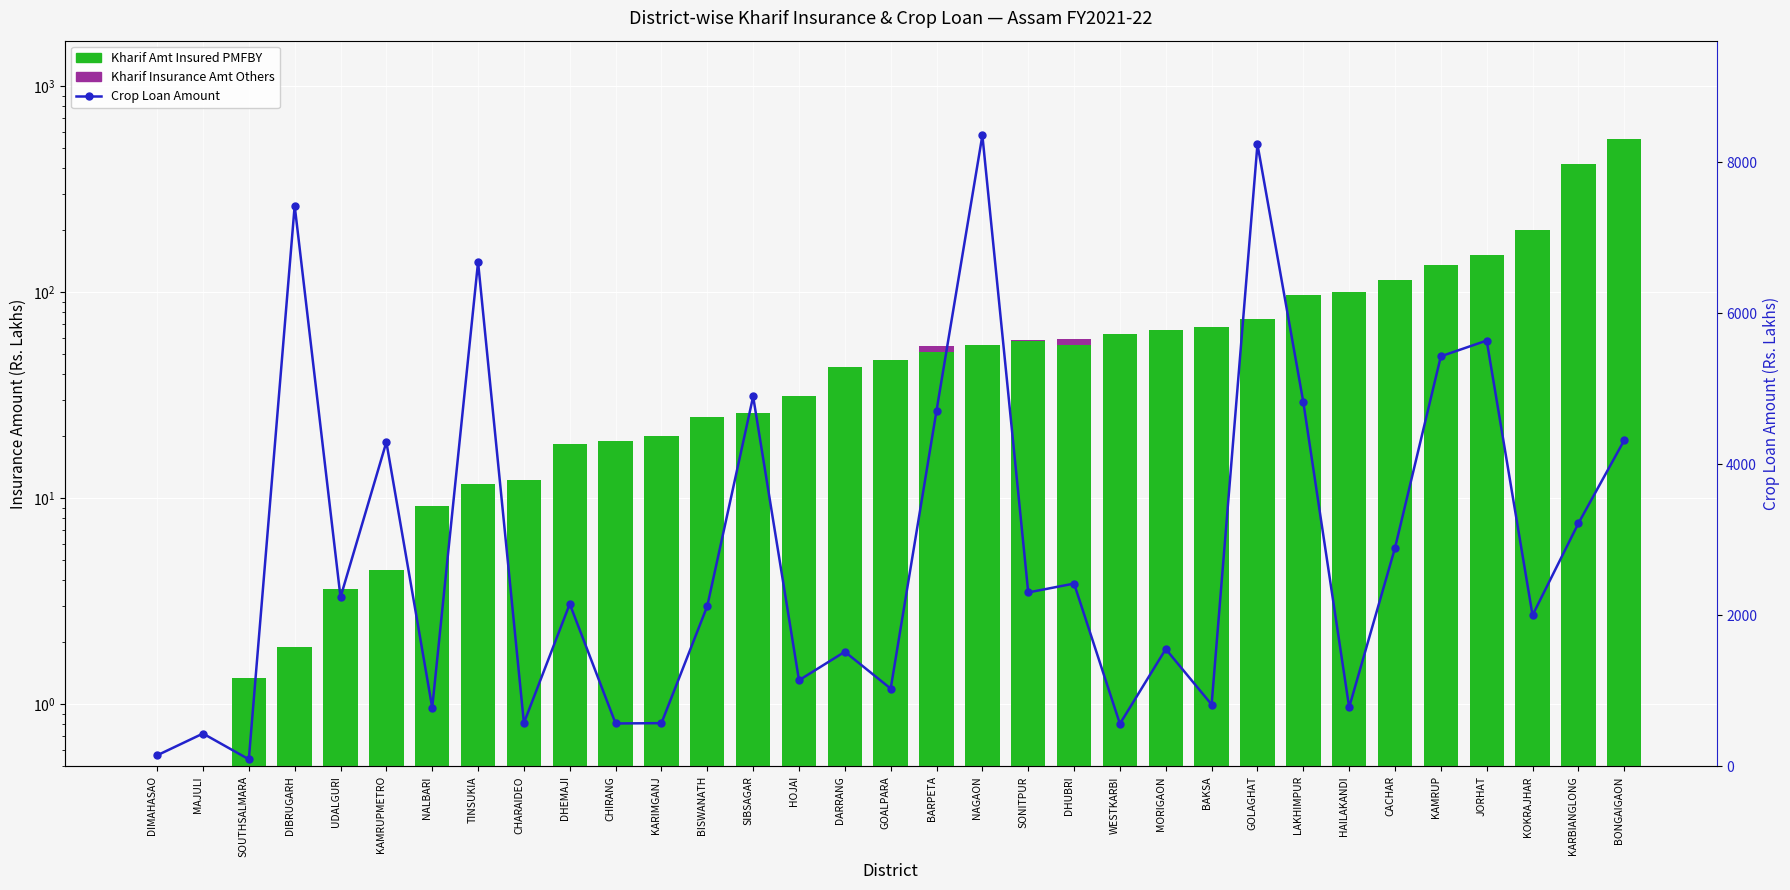

How many positive values does the Kharif Insurance Amt Others series have?

5